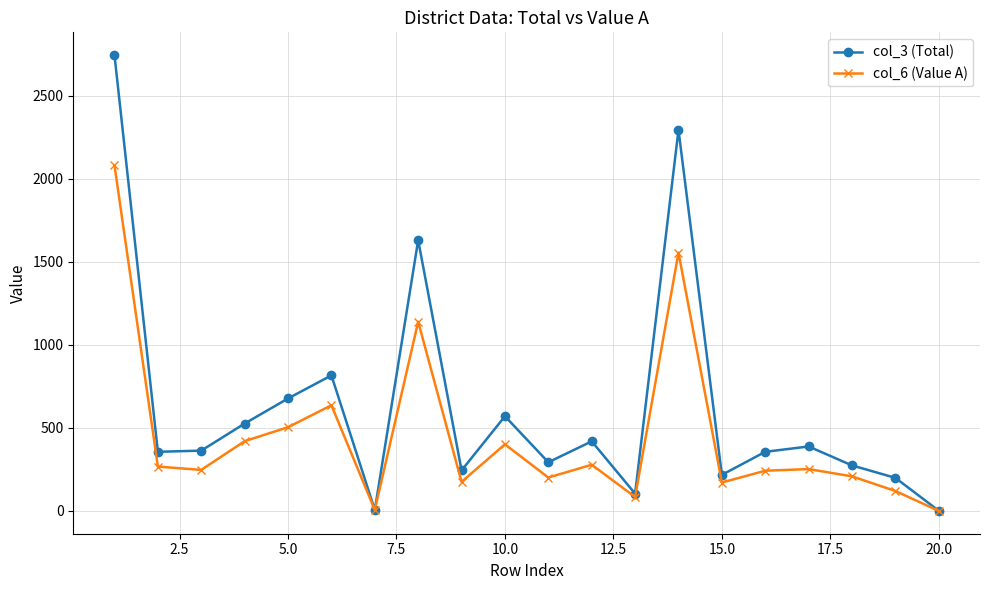

What is the average value of the col_6 (Value A) series?

449